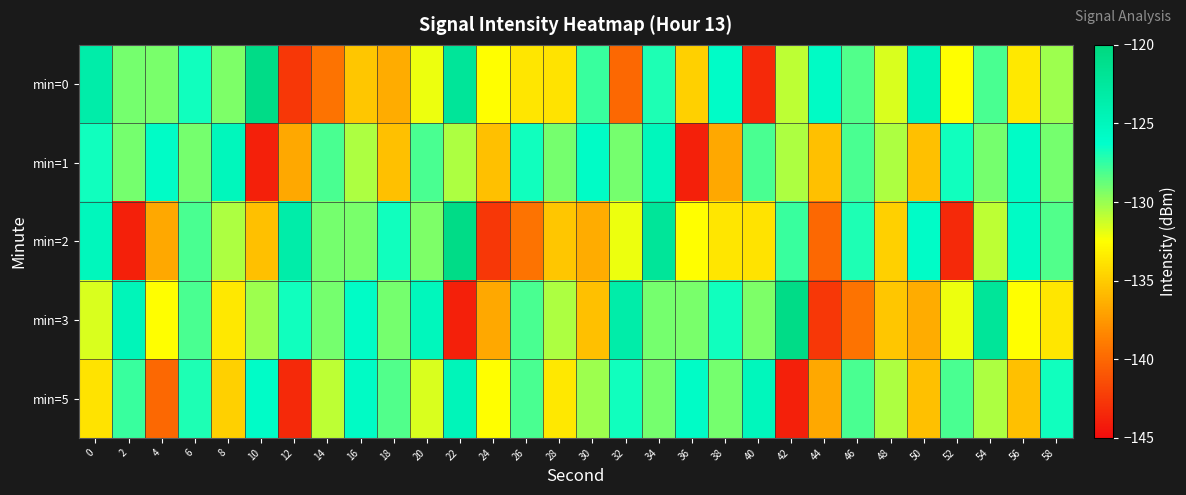

What is the maximum value shown in the chart?

-120.7